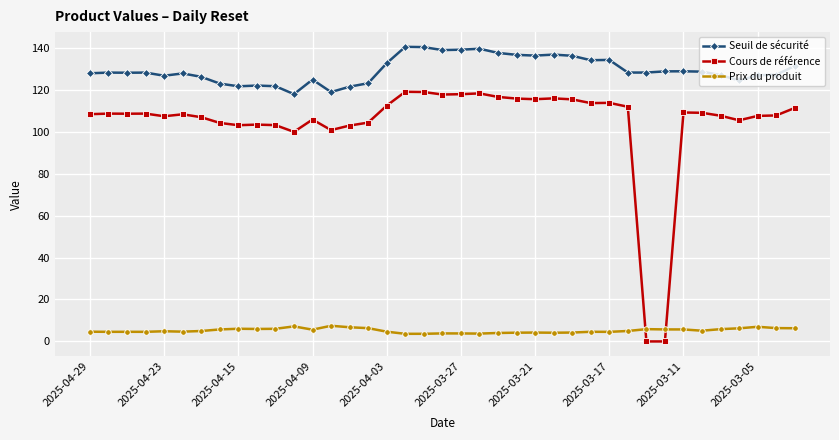

Which series ends up on top after the final intersection of Cours de référence and Prix du produit?

Cours de référence